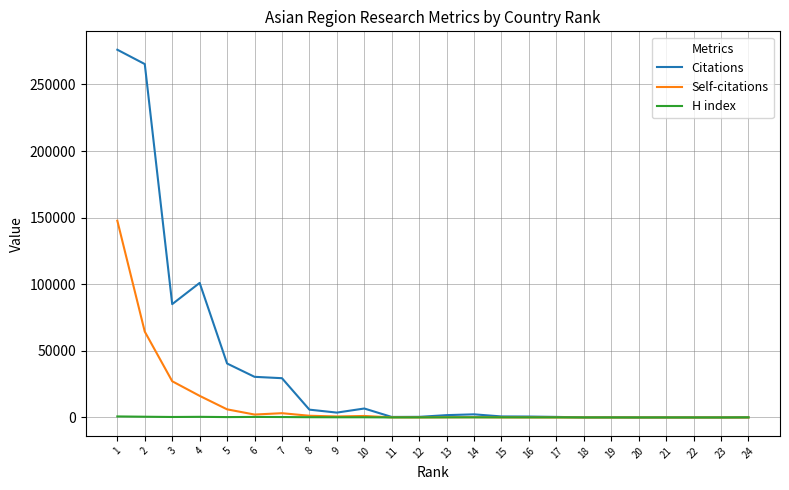

The value of Citations at 1 is 276019. True or false?

True